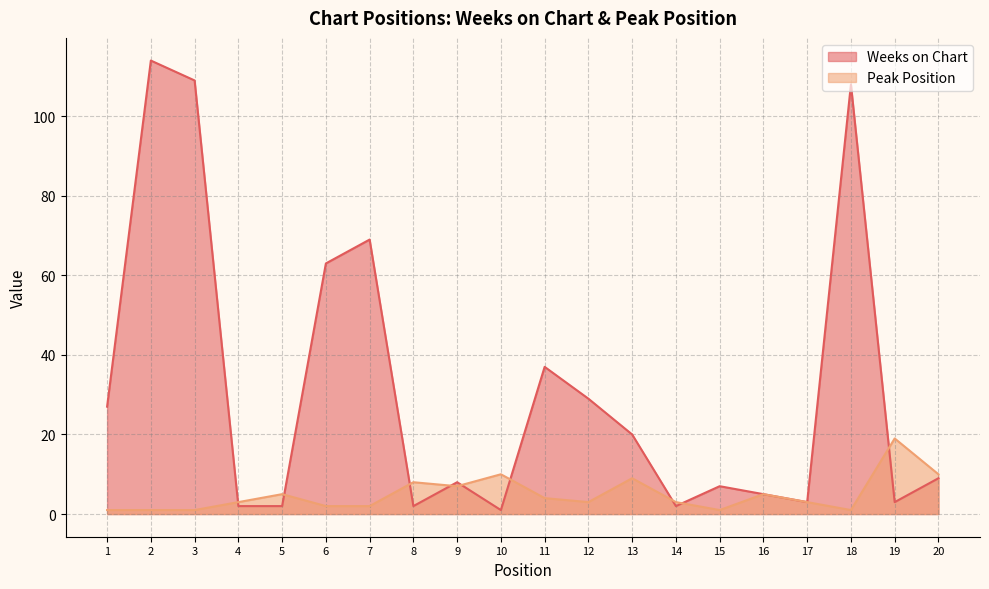

True or false: Weeks on Chart and Peak Position cross at least once.

True